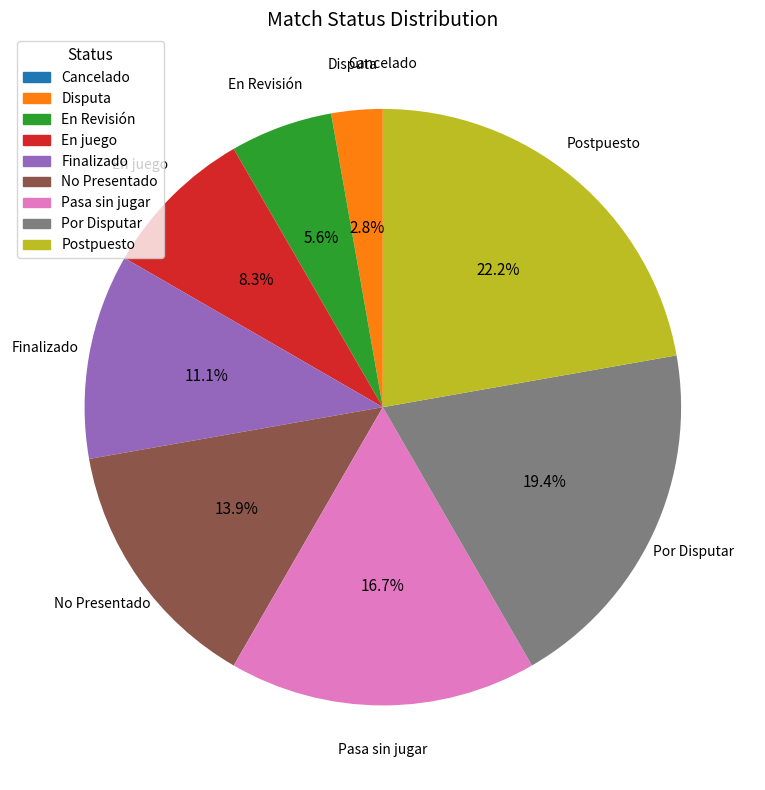

Which slice is the largest?

Postpuesto